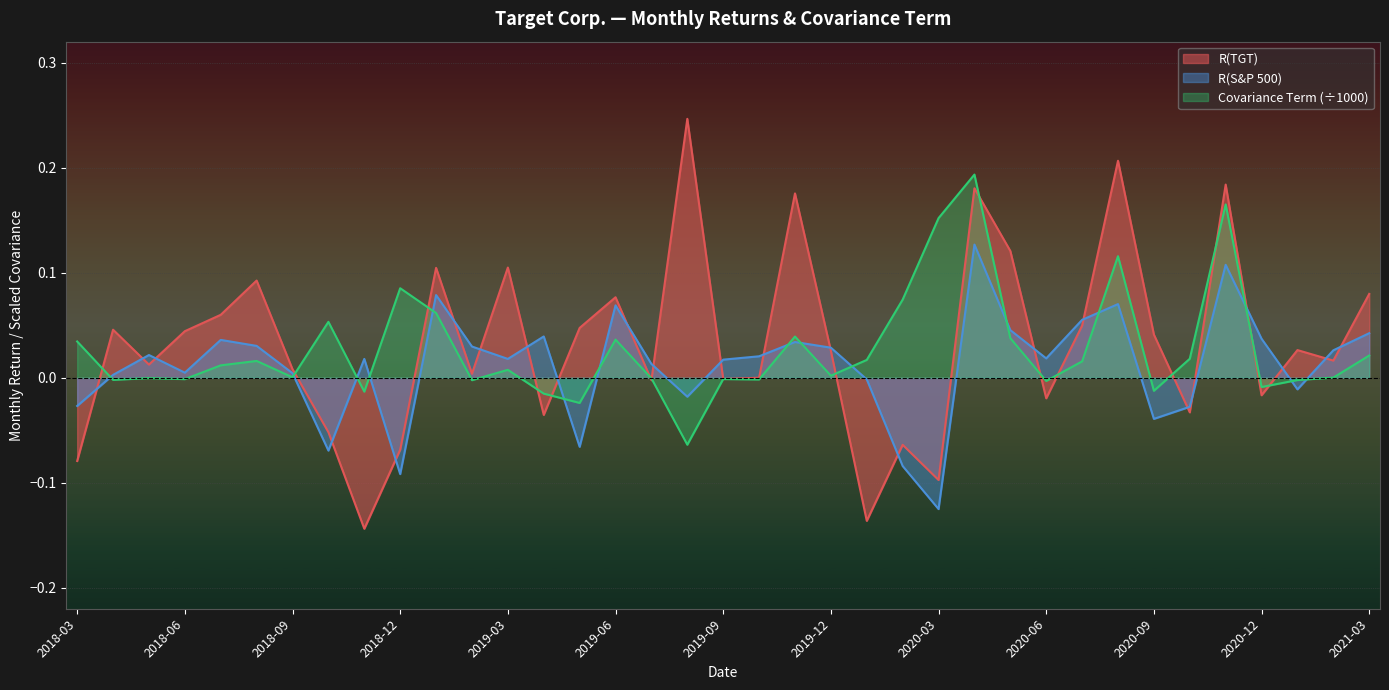

At how many categories does at least one series exceed 0?

37